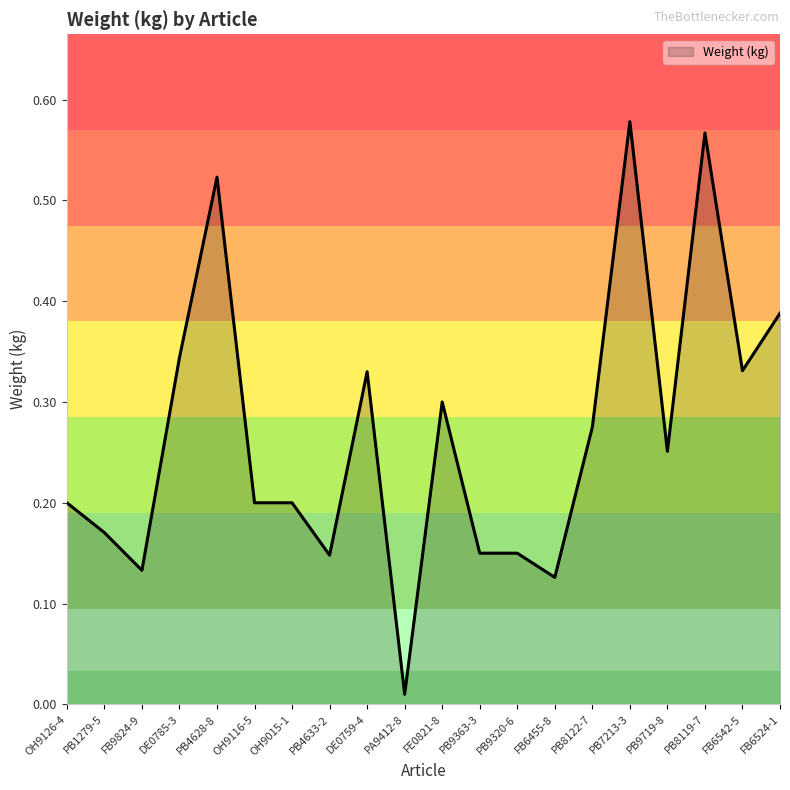

The chart shows a value of 0.2 at OH9116-5. True or false?

True